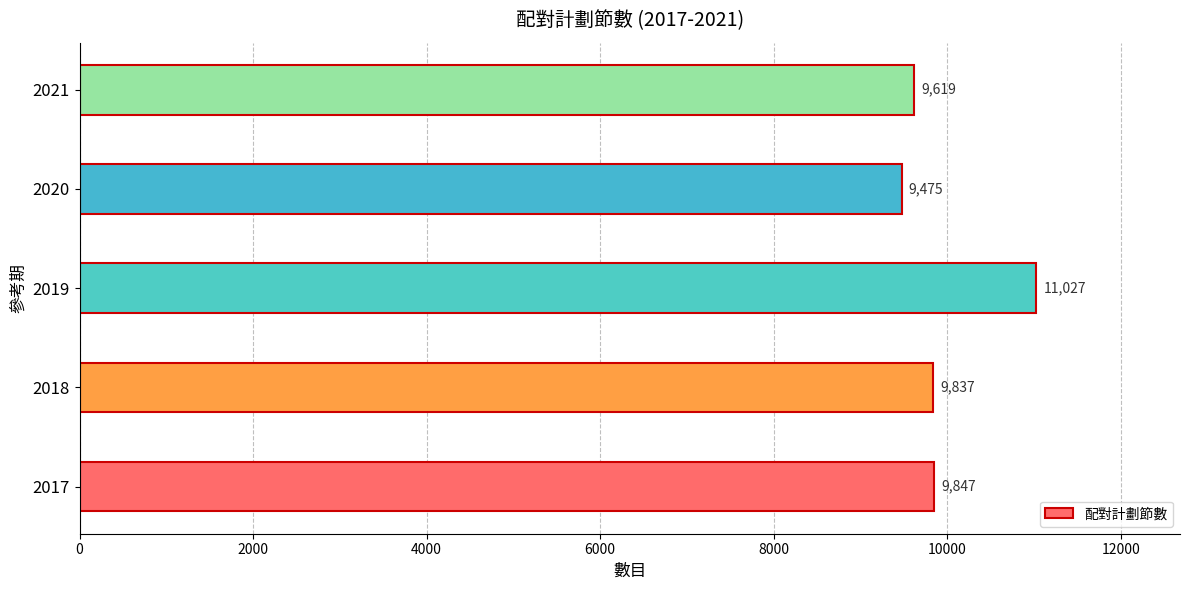

At which category does the chart reach its peak across all series?

2019